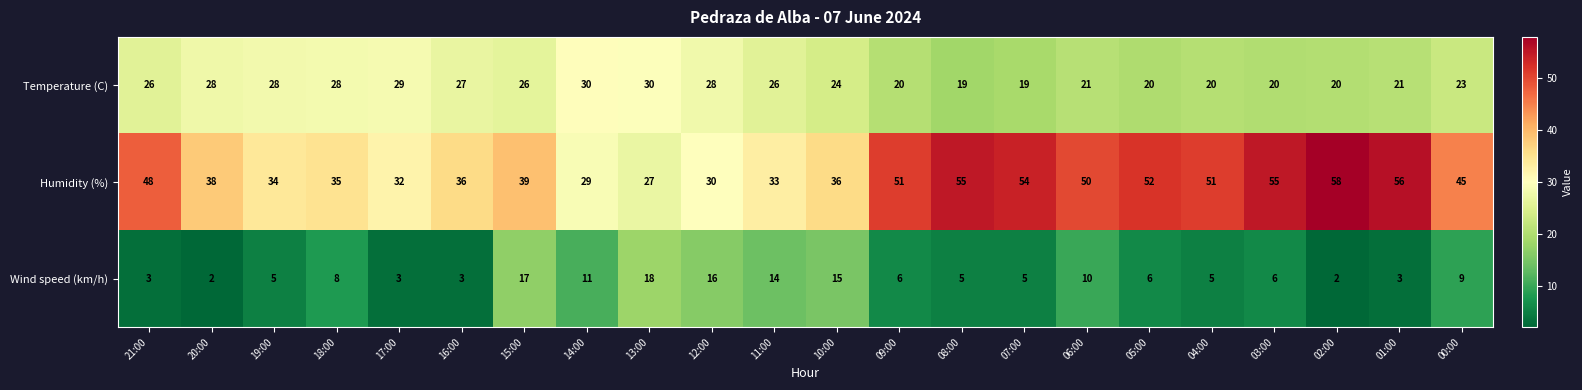

Rank the series at 17:00 from lowest to highest value.

Wind speed (km/h), Temperature (C), Humidity (%)